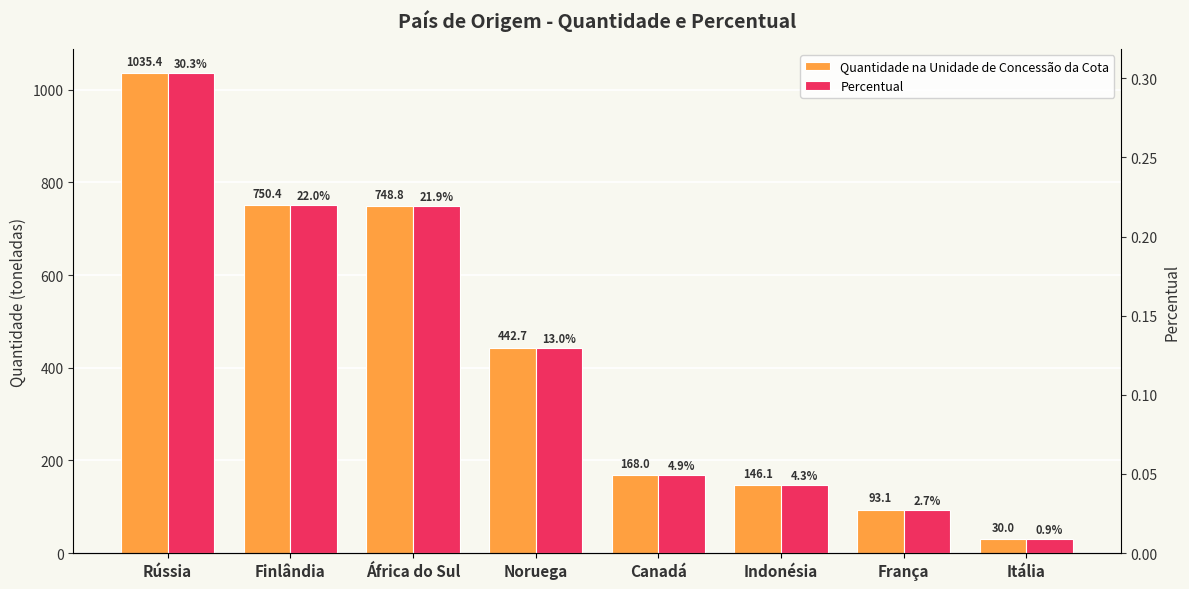

Reading left to right, what are all the values shown in this chart?

Quantidade na Unidade de Concessão da Cota: Rússia=1035.4	Finlândia=750.4	África do Sul=748.8	Noruega=442.7	Canadá=168.0	Indonésia=146.1	França=93.1	Itália=30.0
Percentual: Rússia=0.3	Finlândia=0.2	África do Sul=0.2	Noruega=0.1	Canadá=0.0	Indonésia=0.0	França=0.0	Itália=0.0